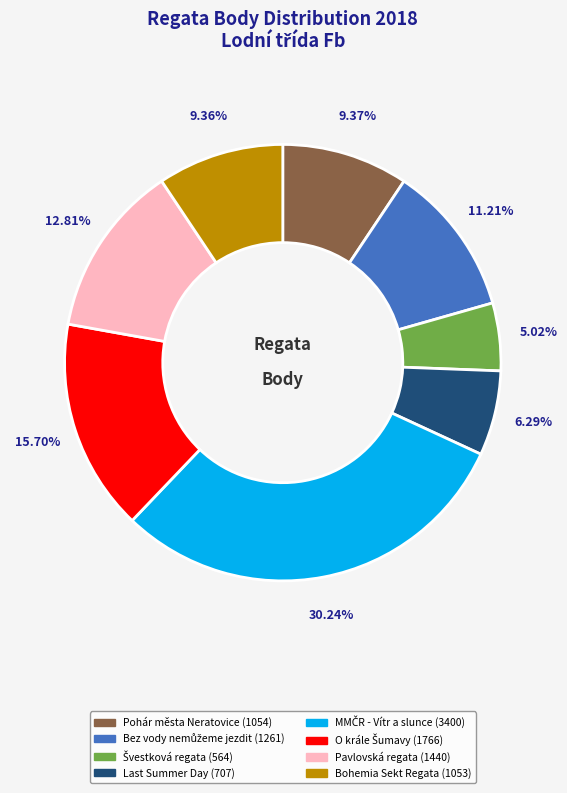

Does Bohemia Sekt Regata (1053) account for over 50% of the chart?

No